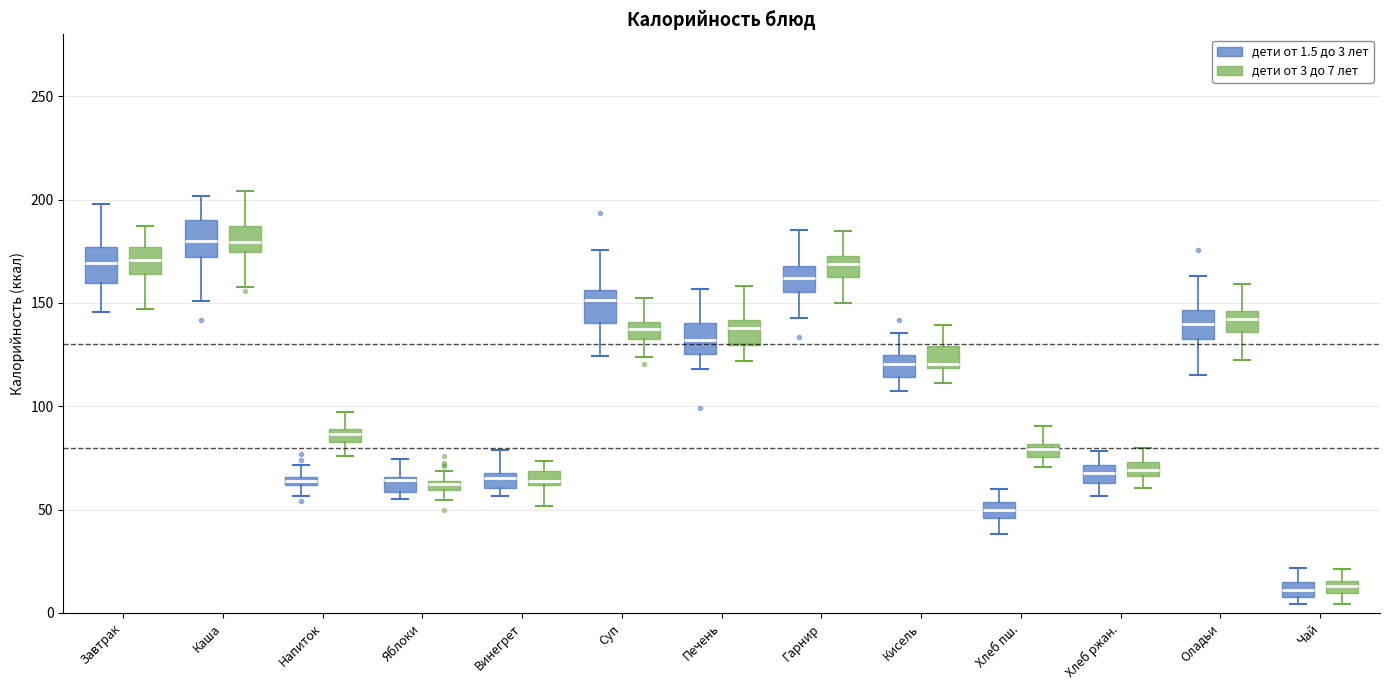

Where does the median line of the box for Суп (дети от 1.5 до 3 лет) sit on the y-axis? The values are not printed on the chart, so give them approximately, as read against the axis.

150